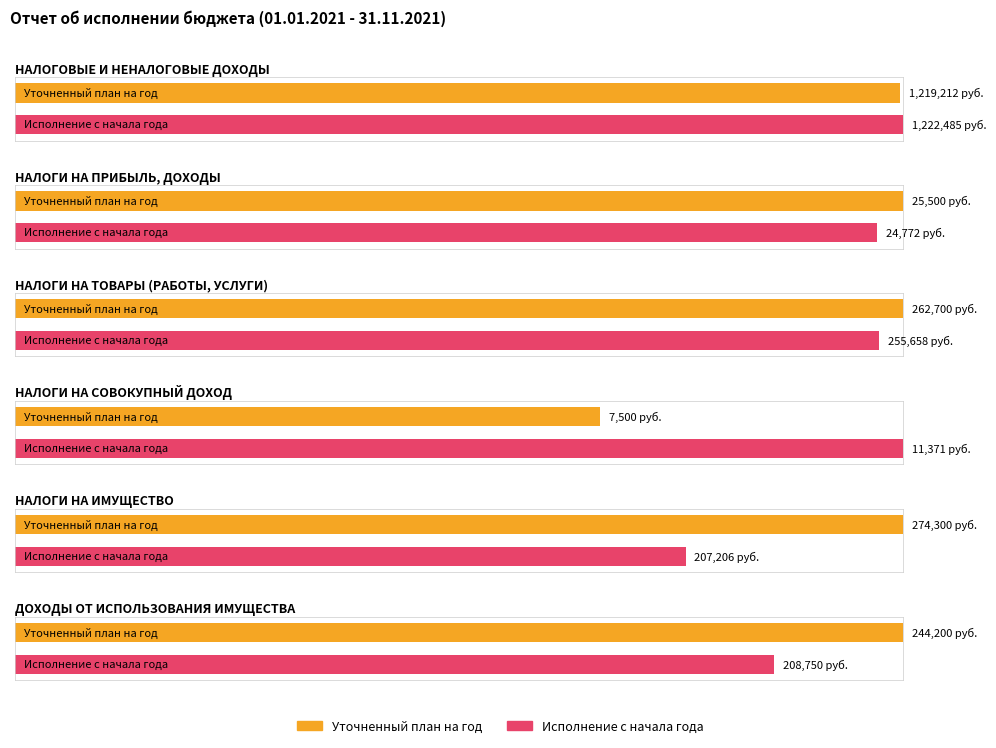

What is the difference between the second highest and second lowest values in the Исполнение с начала года series?

230885.4